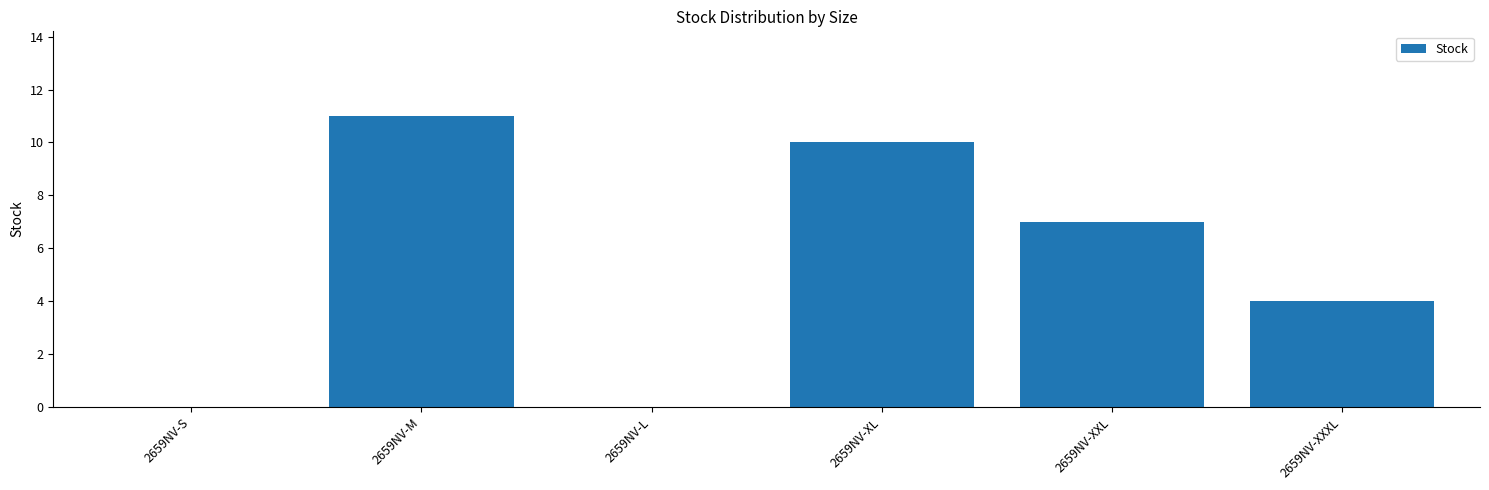

Between 2659NV-XXXL and 2659NV-XL, which is larger?

2659NV-XL